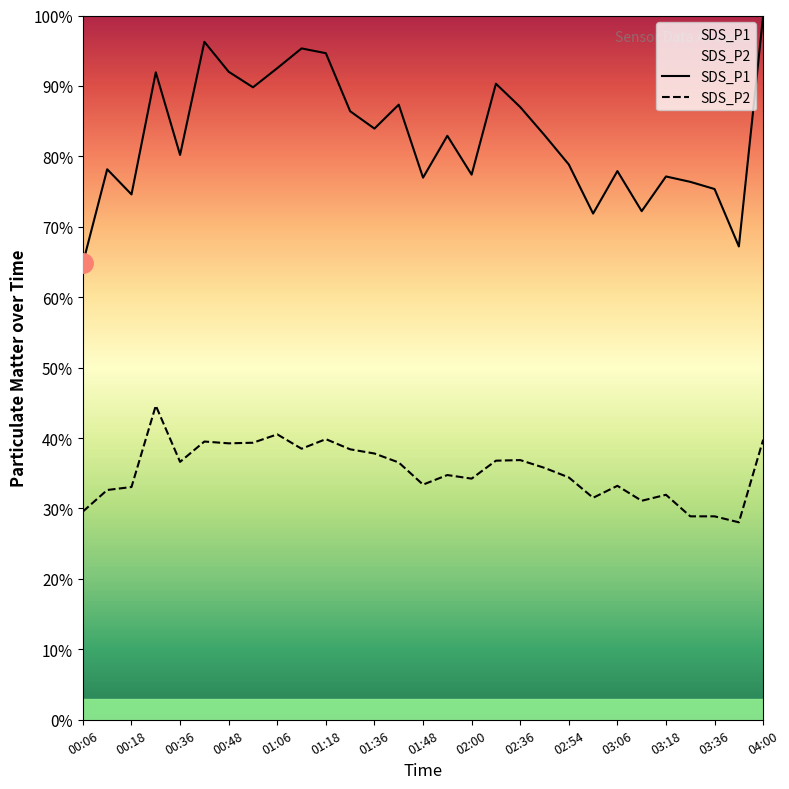

What is the difference between the SDS_P1 values at 00:48 and 00:18?

17.4